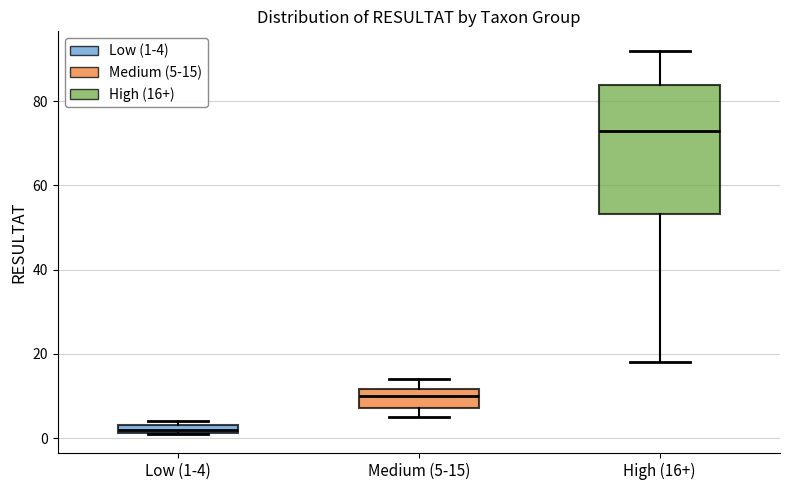

Where does the lower whisker of the box for High (16+) end on the y-axis? The values are not printed on the chart, so give them approximately, as read against the axis.

18